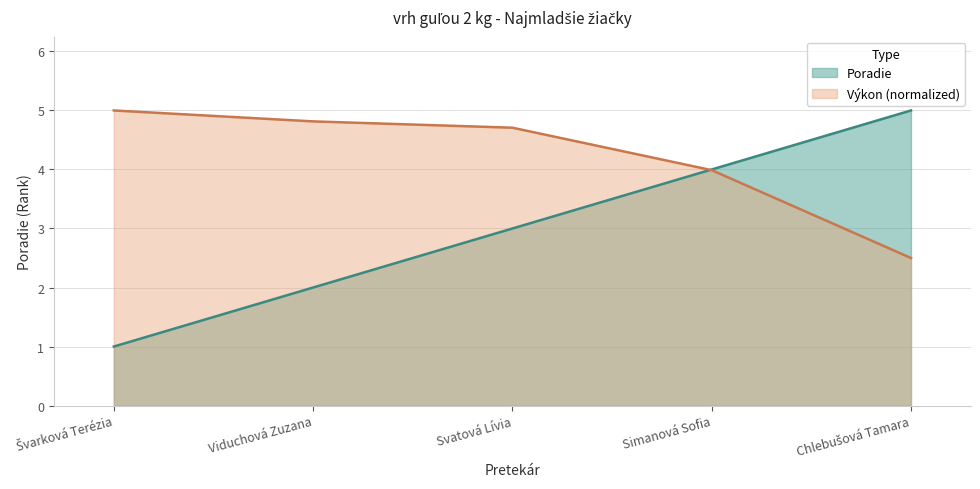

Reading left to right, extract all data points from this chart.

1	2	3	4	5